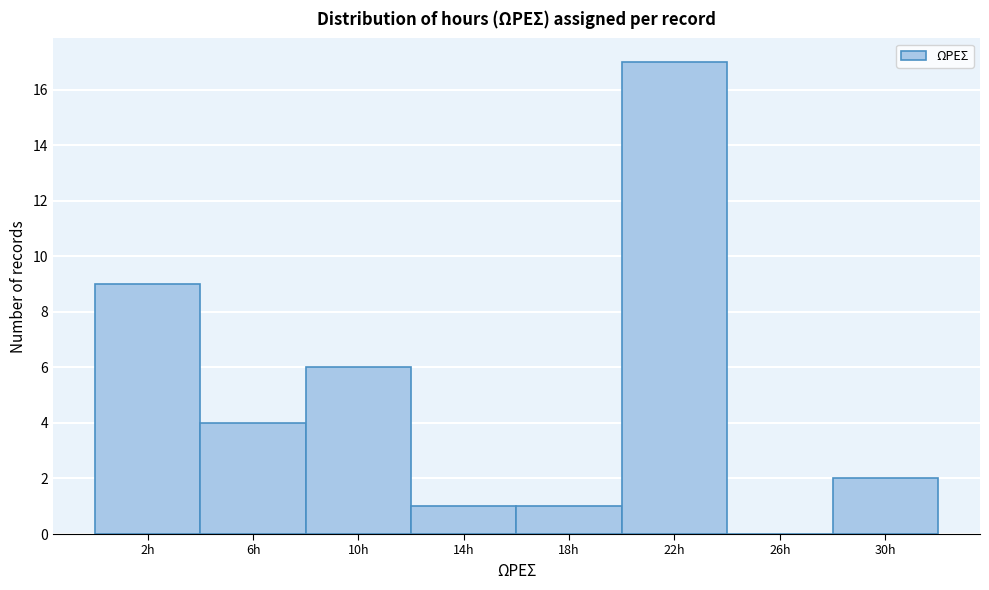

Reading right to left, extract all data points from this chart.

30h=2	26h=0	22h=17	18h=1	14h=1	10h=6	6h=4	2h=9